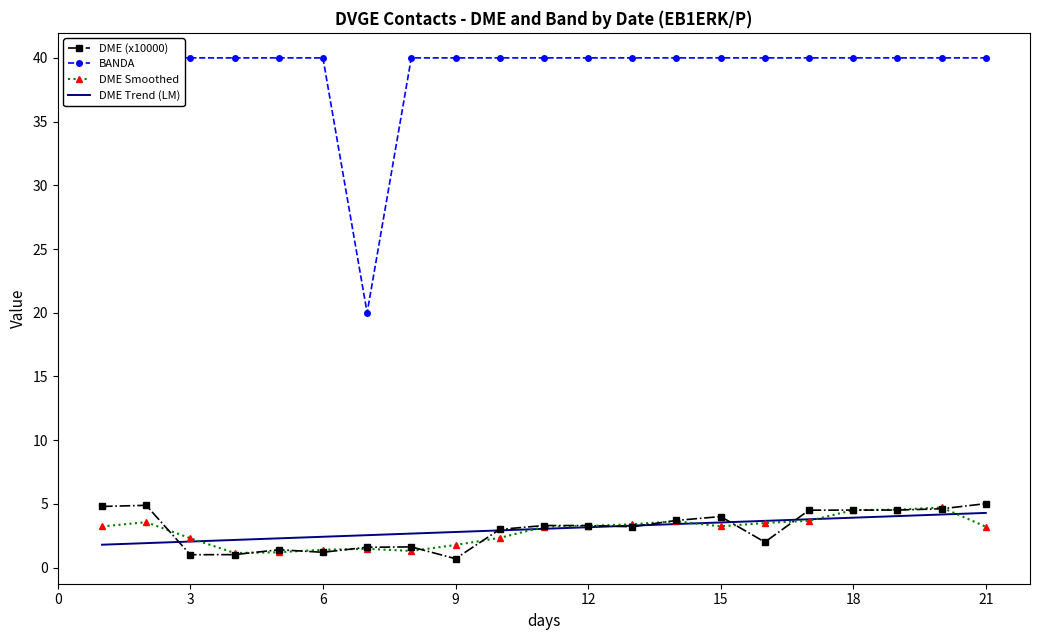

Reading left to right, what are all the values shown in this chart?

DME (x10000): 4.8	4.9	1.0	1.0	1.4	1.2	1.6	1.6	0.7	3.0	3.3	3.3	3.2	3.7	4.0	2.0	4.5	4.5	4.5	4.6	5.0
BANDA: 40.0	40.0	40.0	40.0	40.0	40.0	20.0	40.0	40.0	40.0	40.0	40.0	40.0	40.0	40.0	40.0	40.0	40.0	40.0	40.0	40.0
DME Smoothed: 3.2	3.6	2.3	1.1	1.2	1.4	1.5	1.3	1.8	2.3	3.2	3.3	3.4	3.6	3.2	3.5	3.7	4.5	4.6	4.7	3.2
DME Trend (LM): 1.8	1.9	2.0	2.2	2.3	2.4	2.5	2.7	2.8	2.9	3.0	3.2	3.3	3.4	3.5	3.7	3.8	3.9	4.0	4.2	4.3